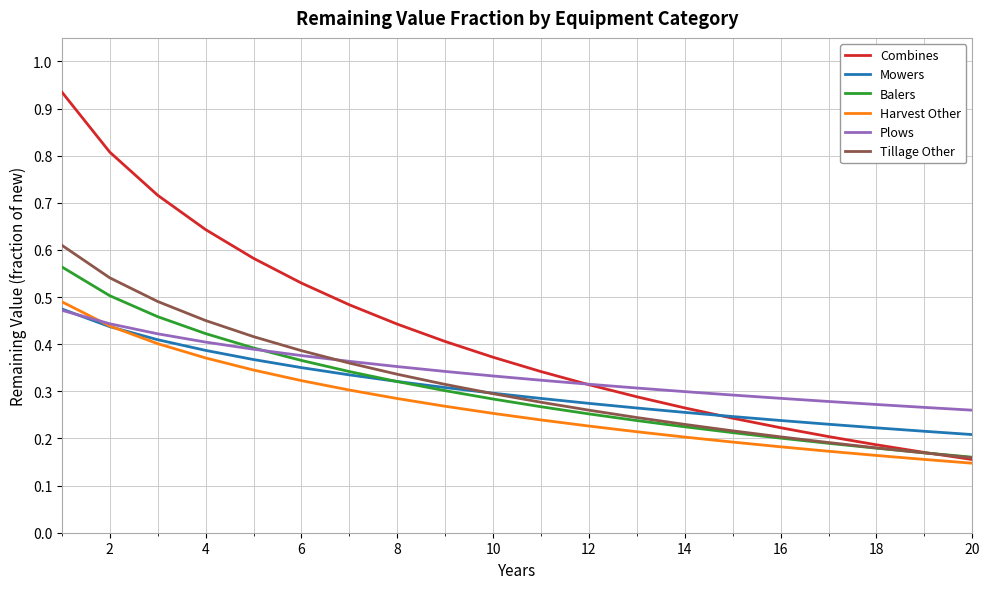

Which series has the largest range (max minus min)?

Combines